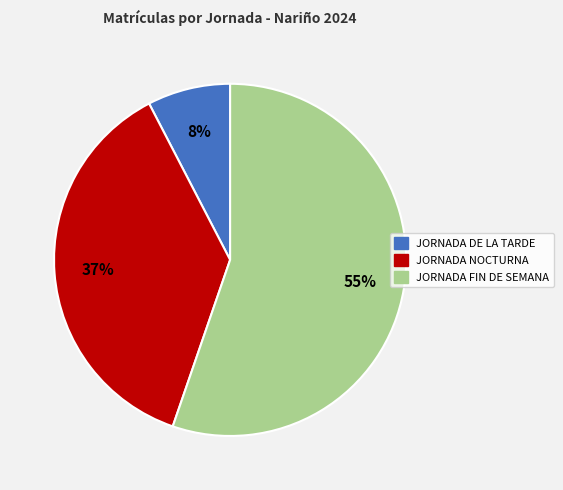

Is JORNADA NOCTURNA the majority of the pie?

No